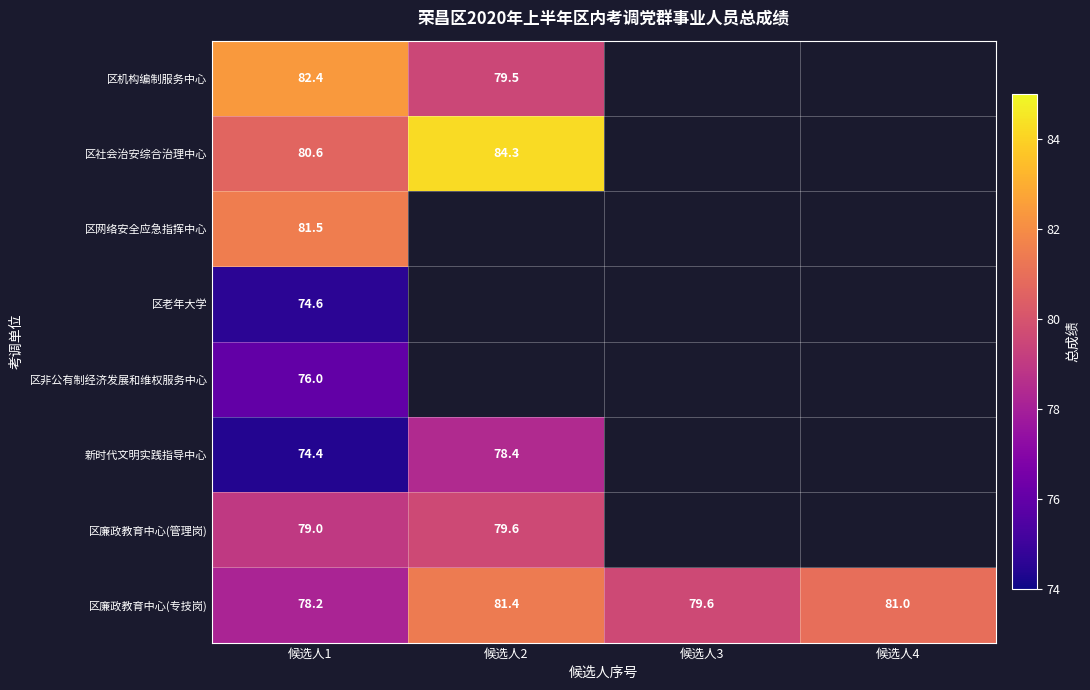

At which category is the sum across all series the highest?

候选人1